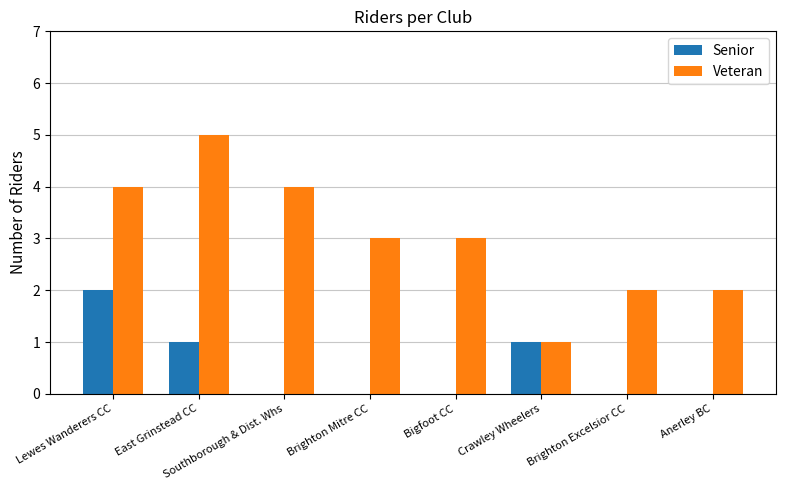

What are all the series names shown in the legend?

Senior, Veteran